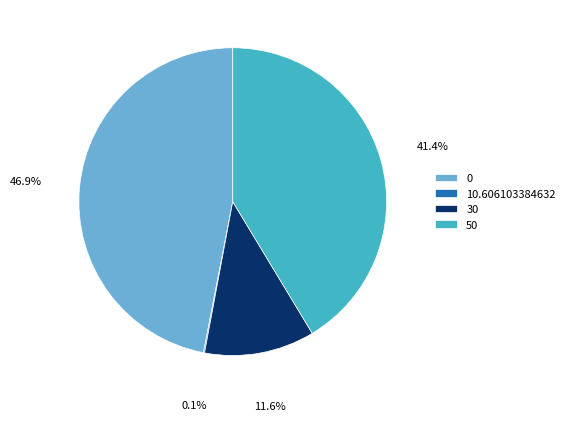

Is 0 the majority of the pie?

No